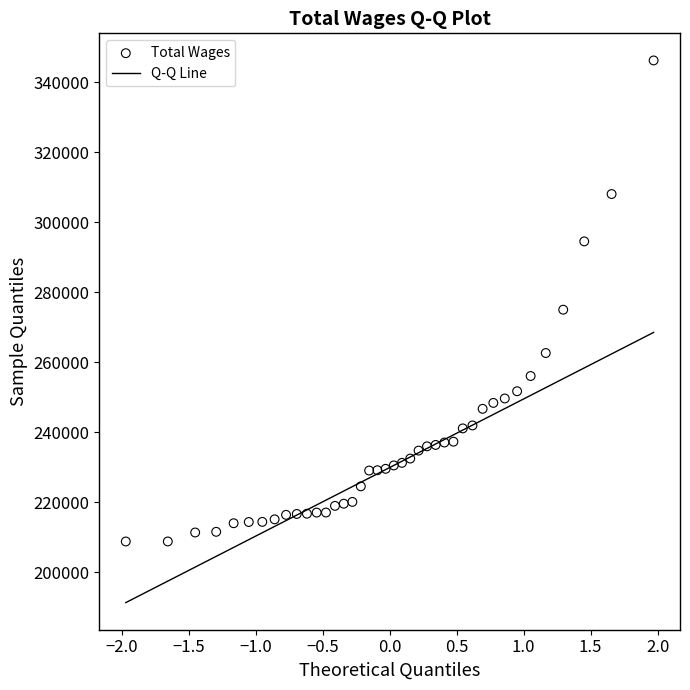

What is the range of Y values (max minus min)?

137469